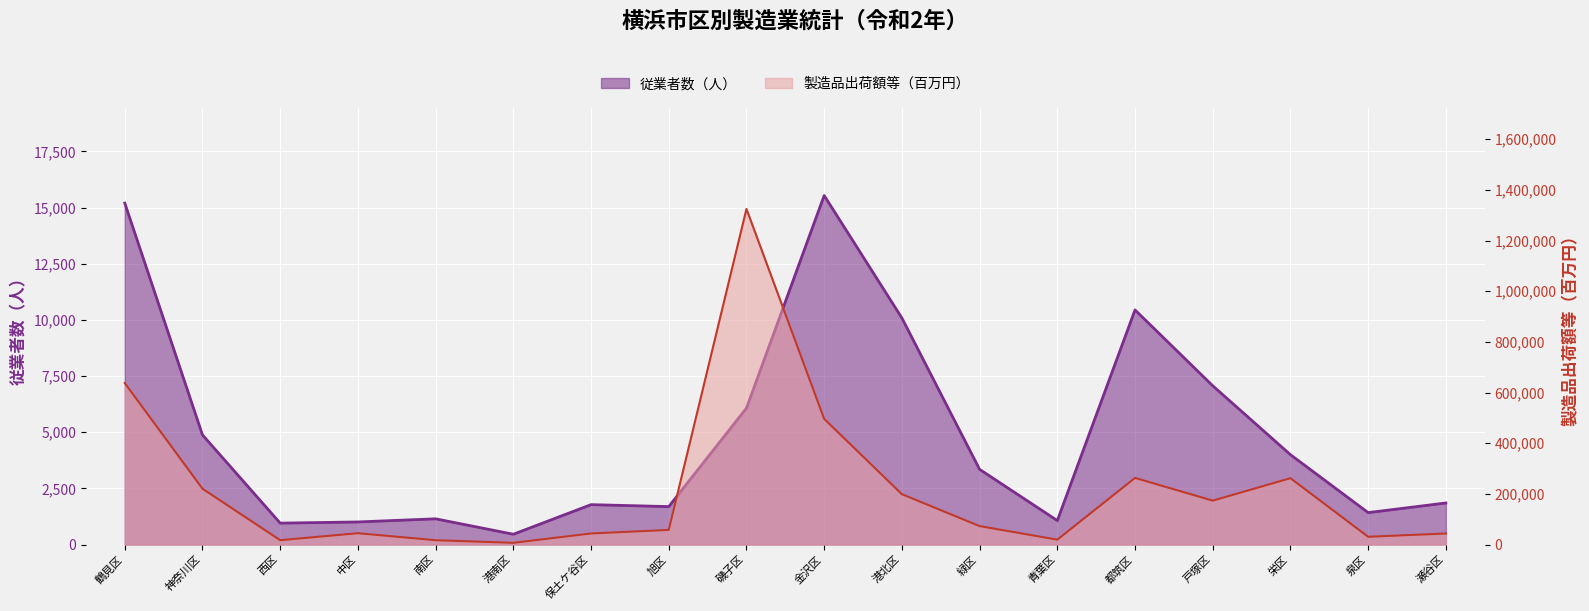

What is the difference between the maximum and minimum values in the 製造品出荷額等（百万円） series?

1318022